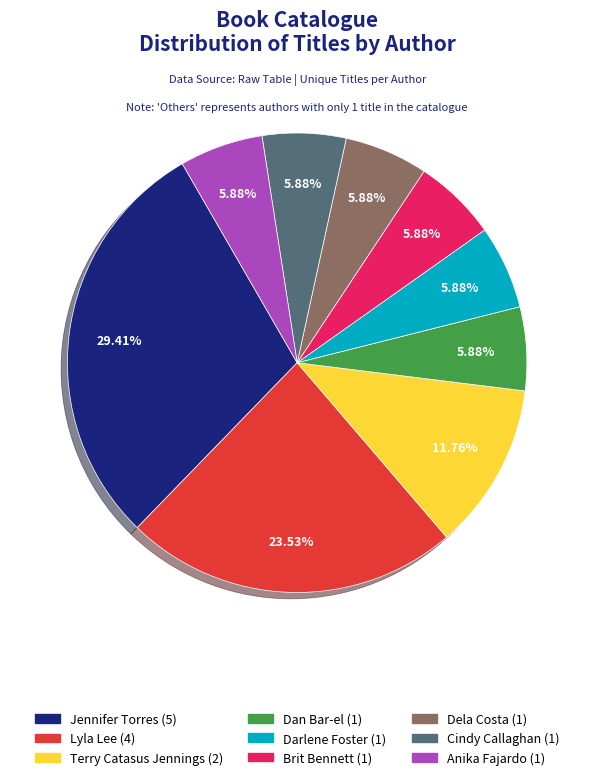

To the nearest percent, what portion does Cindy Callaghan represent?

6%